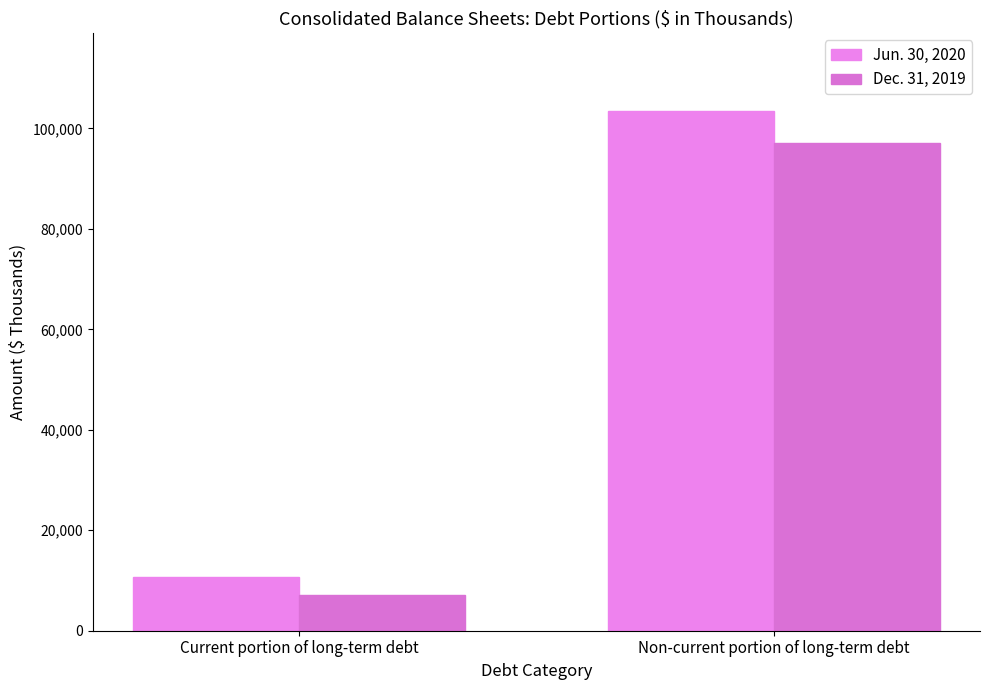

What is the total value across all series at Current portion of long-term debt?

17896